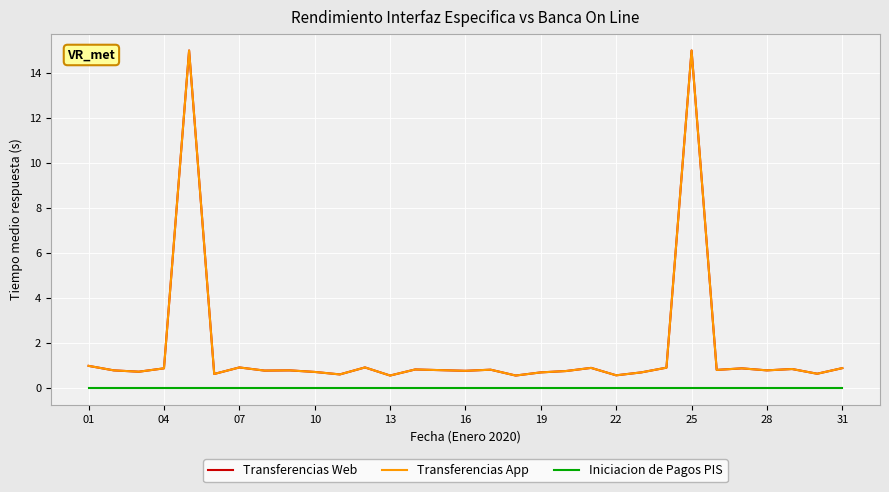

Which series has the widest spread of values?

Transferencias Web